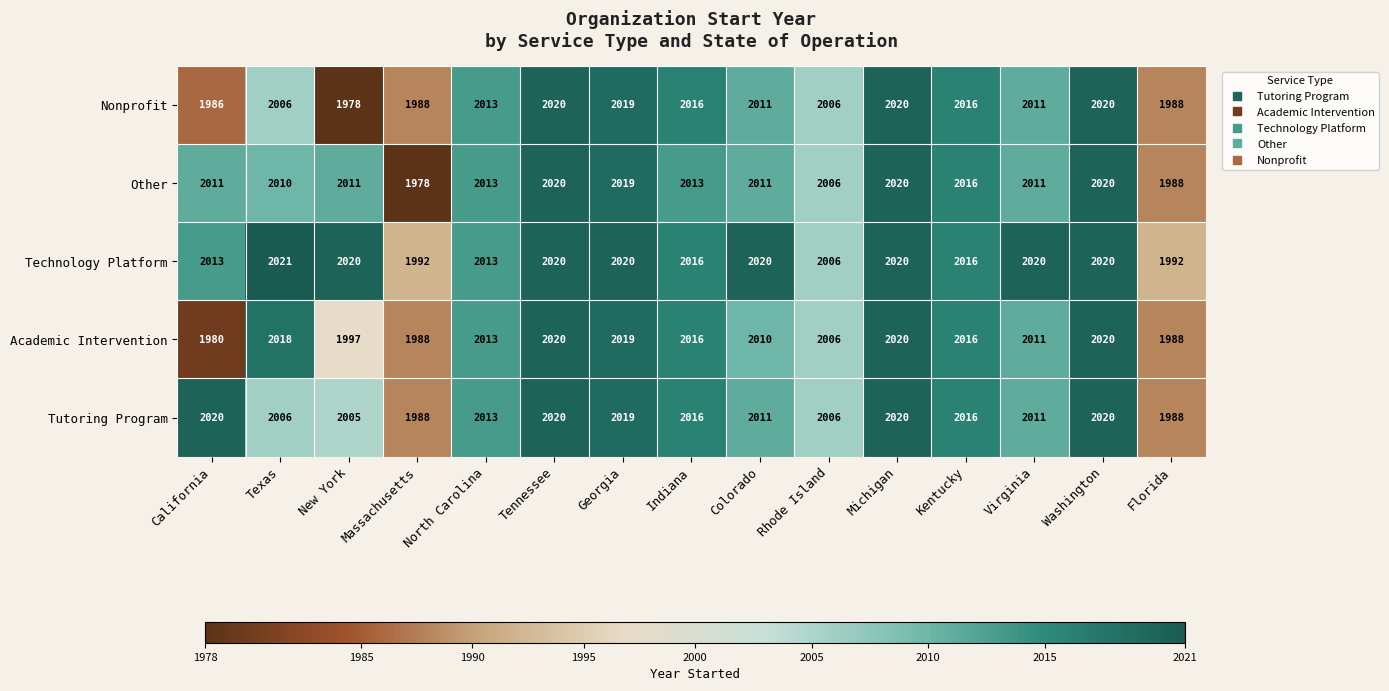

What is the total value across all series at California?

10010